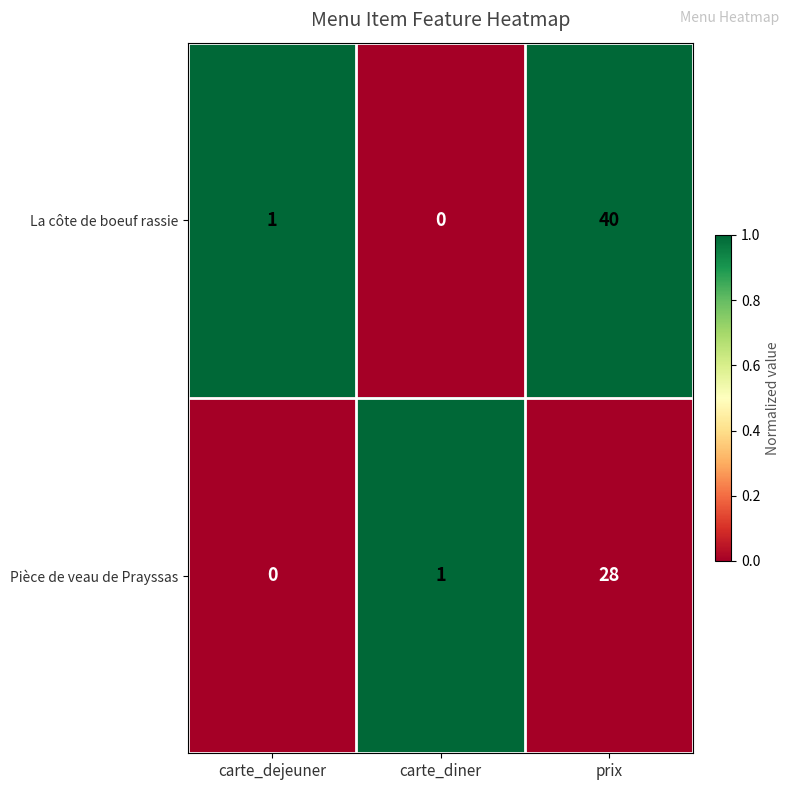

At which category does the chart reach its peak across all series?

prix